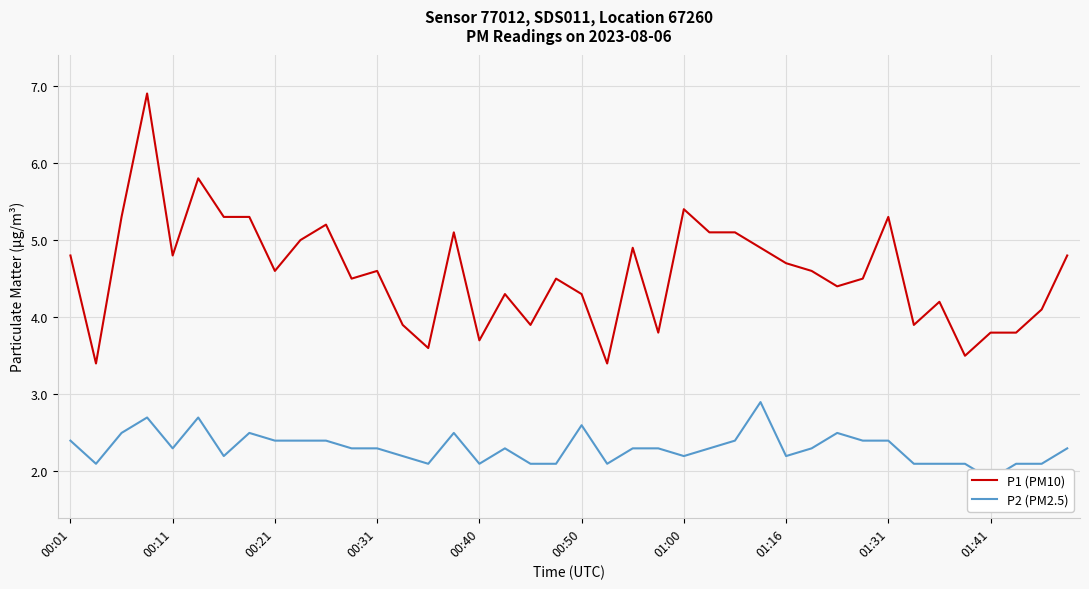

True or false: P1 (PM10) has a value of 4.6 at 00:21.

True